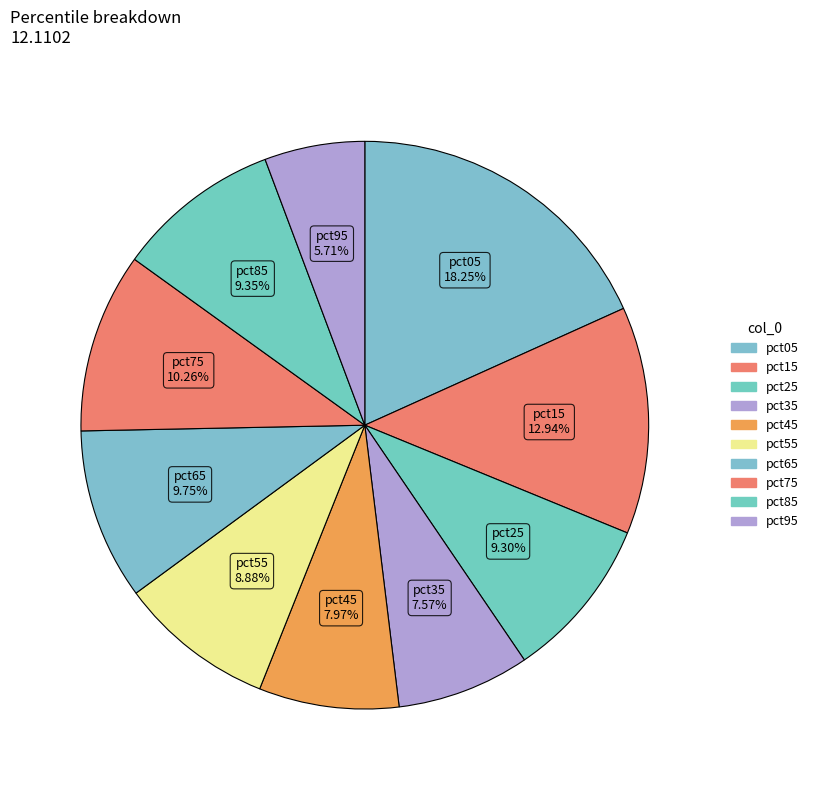

Which slice is the smallest?

pct95